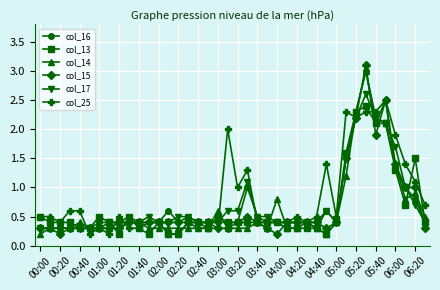

True or false: col_14 has more than 1 interior local peaks.

True